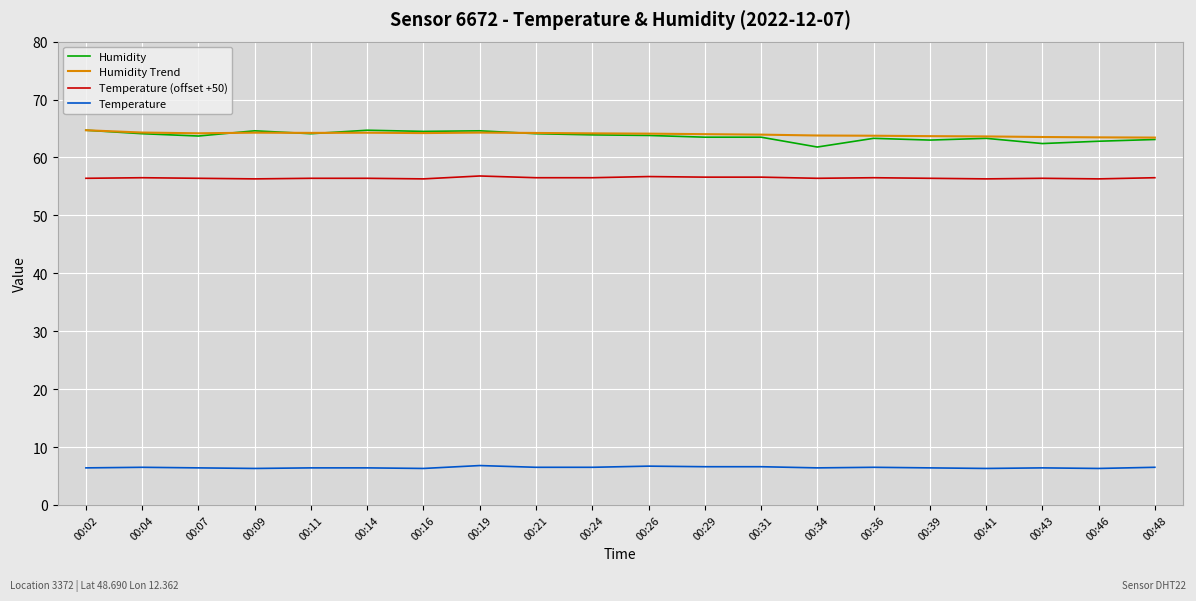

What is the difference between the Temperature values at 00:04 and 00:34?

0.1